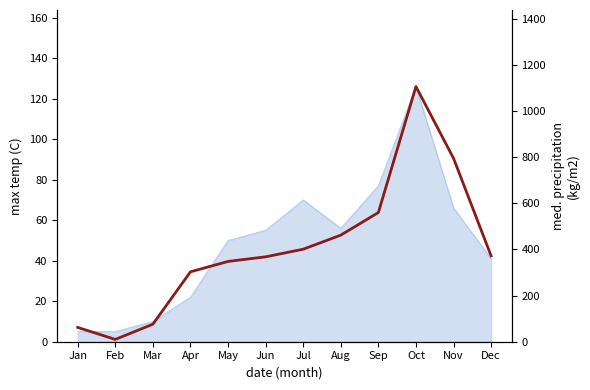

Rank the categories by value from lowest to highest.

Feb, Jan, Mar, Apr, May, Jun, Dec, Jul, Aug, Sep, Nov, Oct